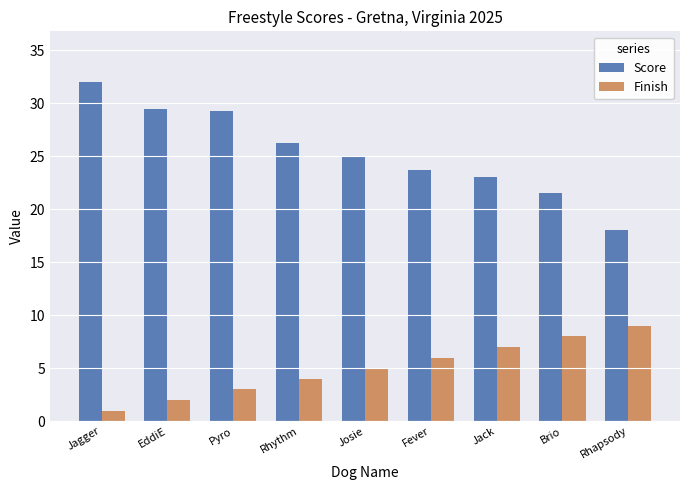

Does the chart contain any negative values?

No